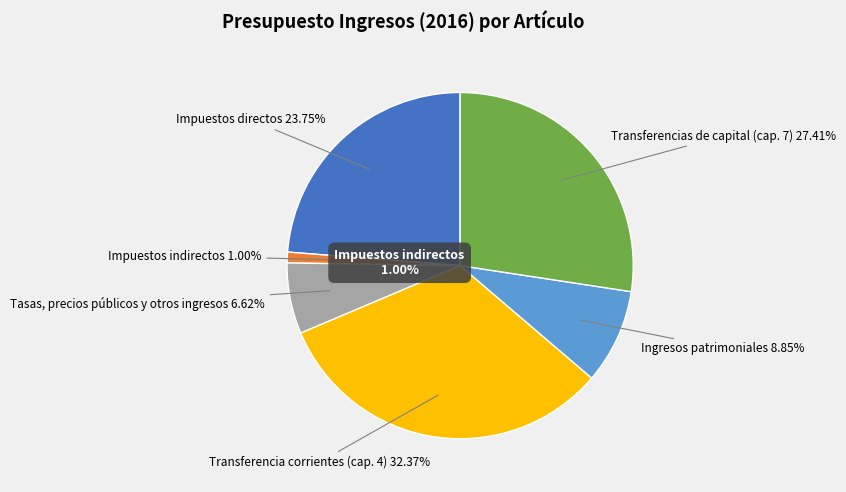

Does Ingresos patrimoniales represent more than half of the total?

No